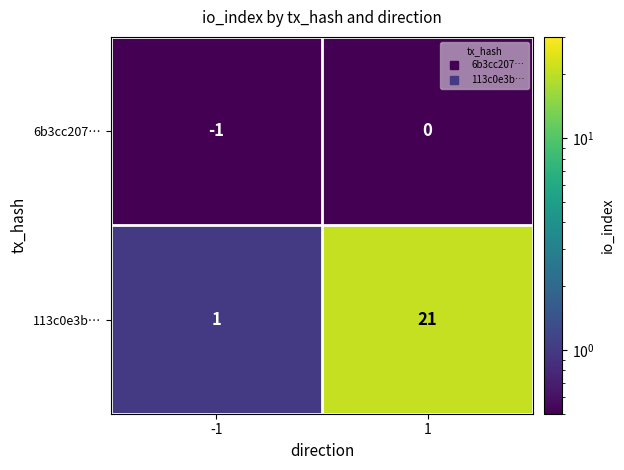

Which series changed the most between -1 and 1?

113c0e3b…